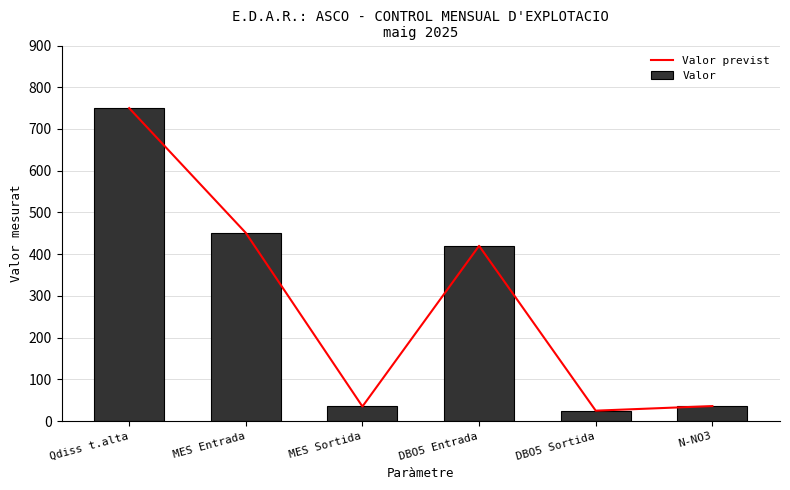

Which series has the largest range (max minus min)?

Valor previst